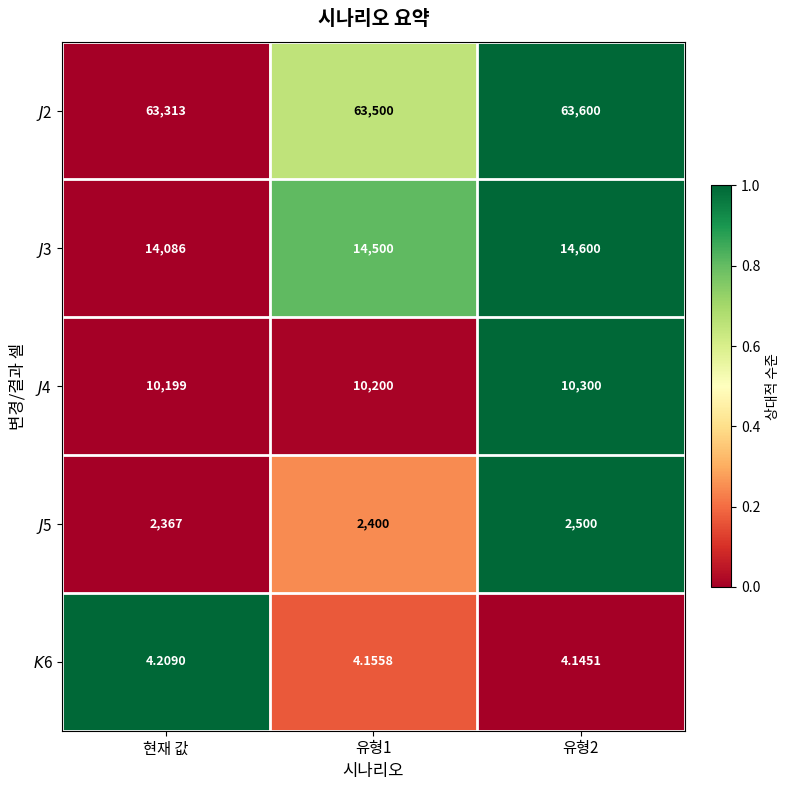

At which category does the chart reach its peak across all series?

유형2